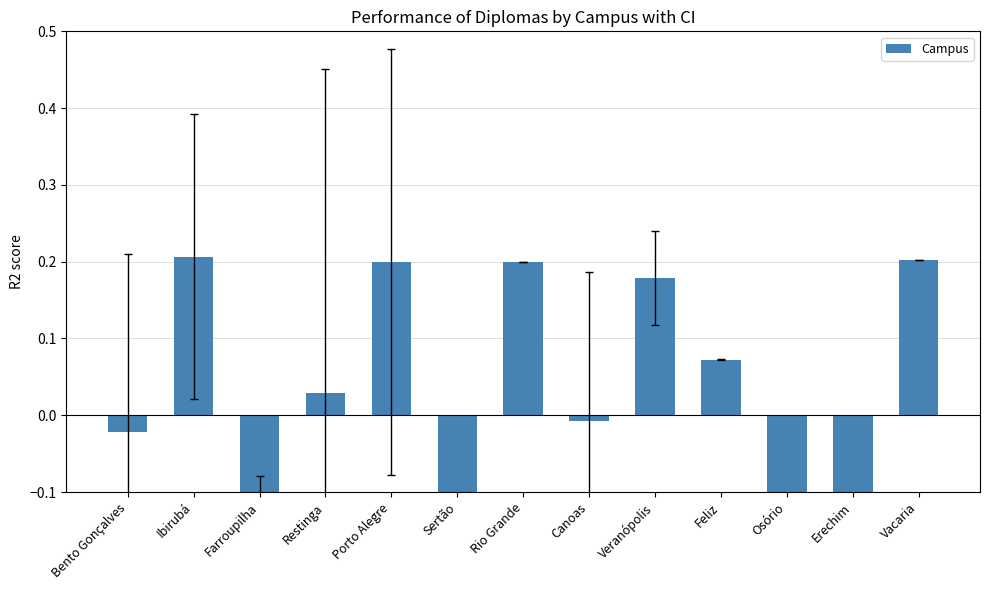

Does the chart contain stacked bars?

No